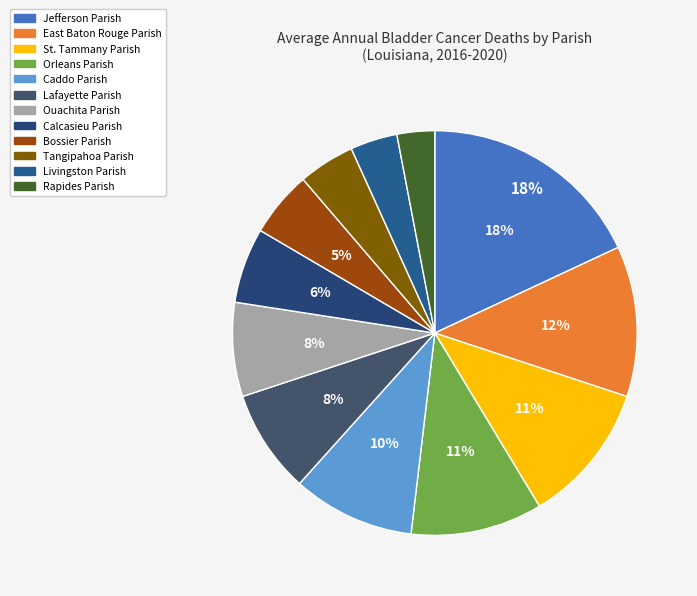

How many segments does this pie chart have?

12